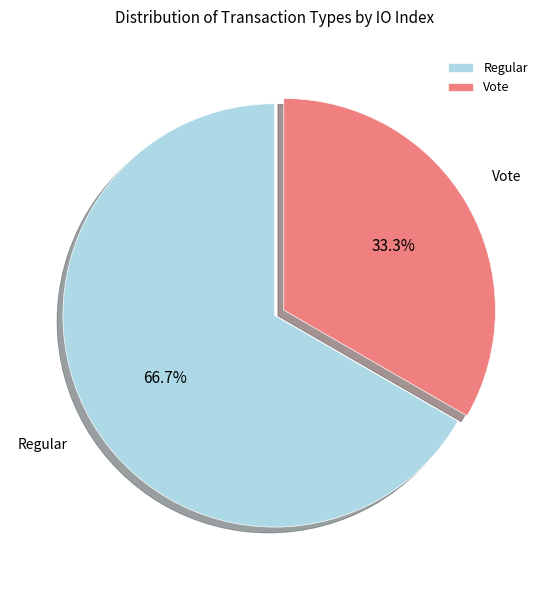

To the nearest percent, what portion does Regular represent?

67%